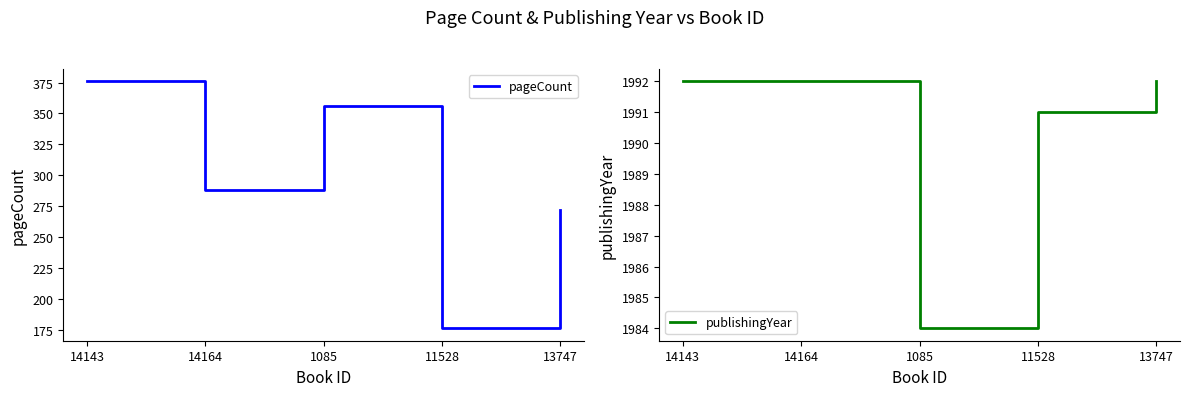

Which series changed the most between 14143 and 11528?

pageCount